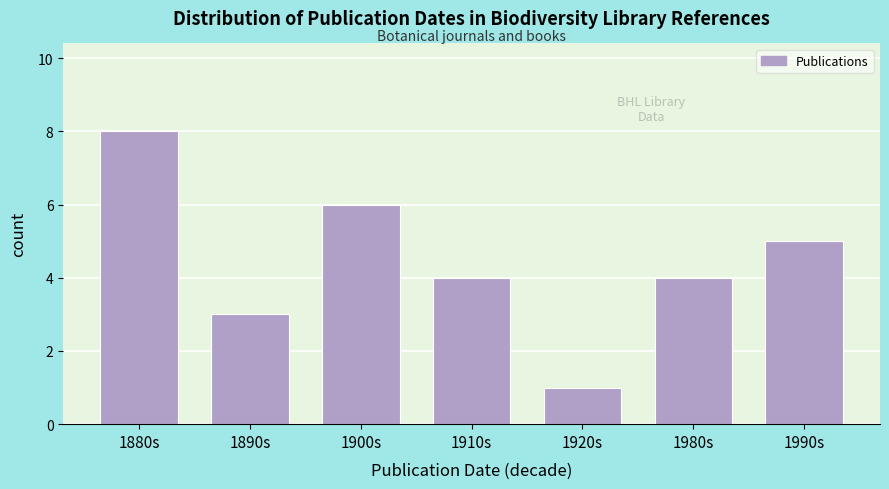

Reading left to right, list all the values displayed in this chart.

8	3	6	4	1	4	5